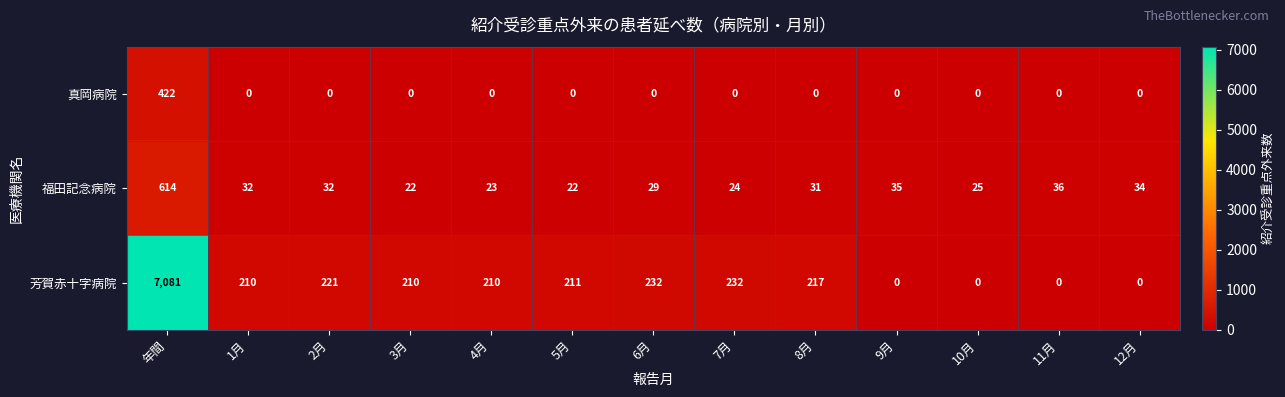

Which series has the largest range (max minus min)?

芳賀赤十字病院